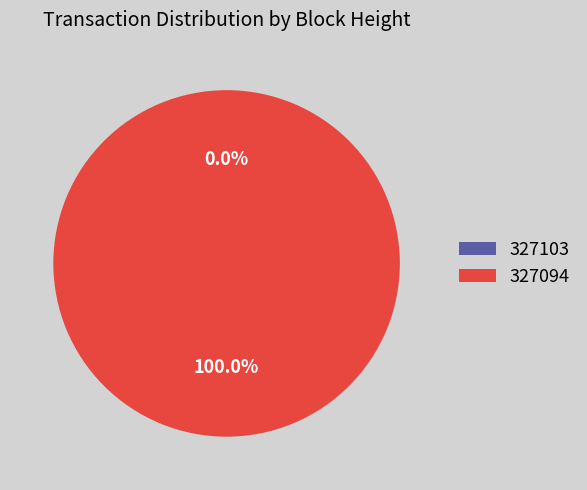

What is the total percentage of 327103 and 327094?

100.0%